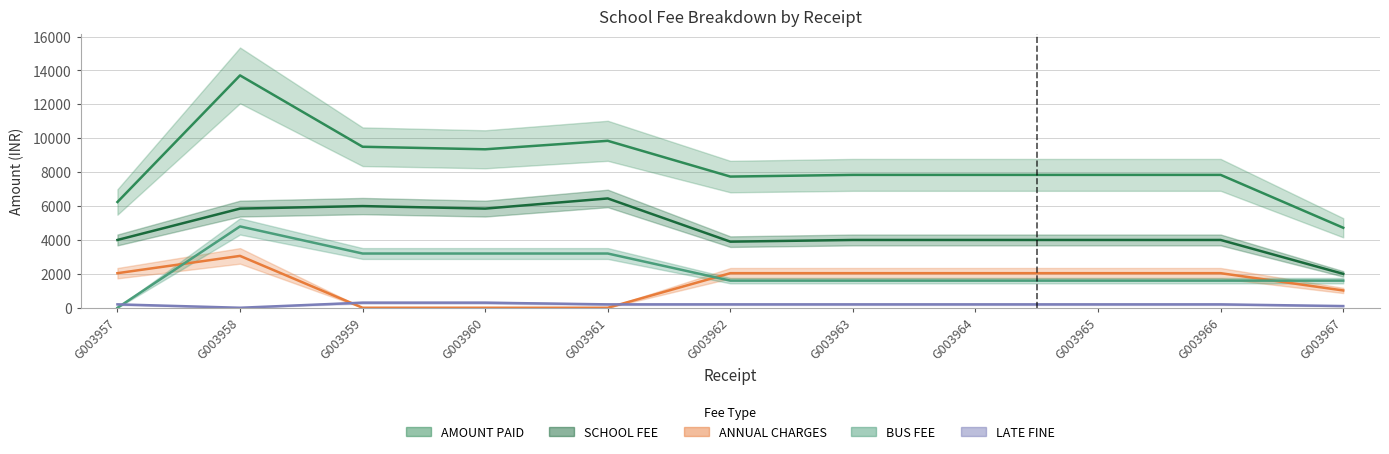

How many lines are shown in the chart?

5